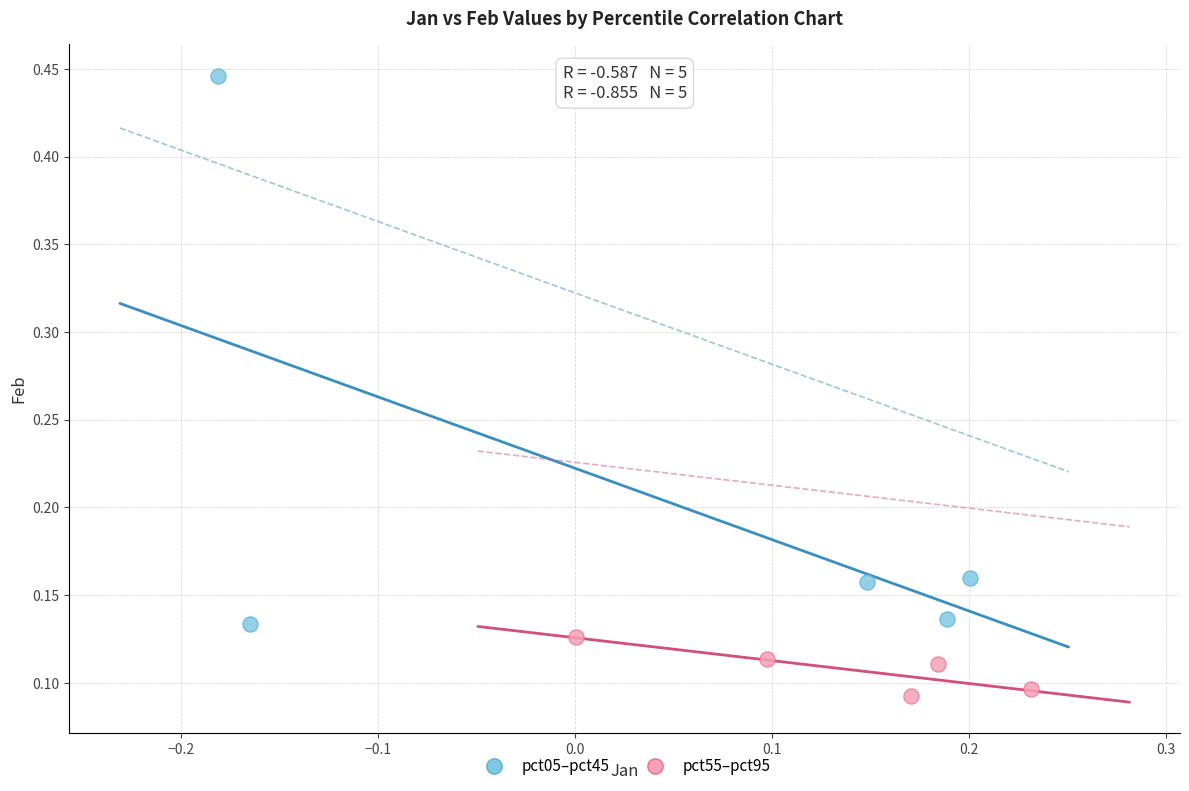

Which series contains the highest Y value?

pct05–pct45